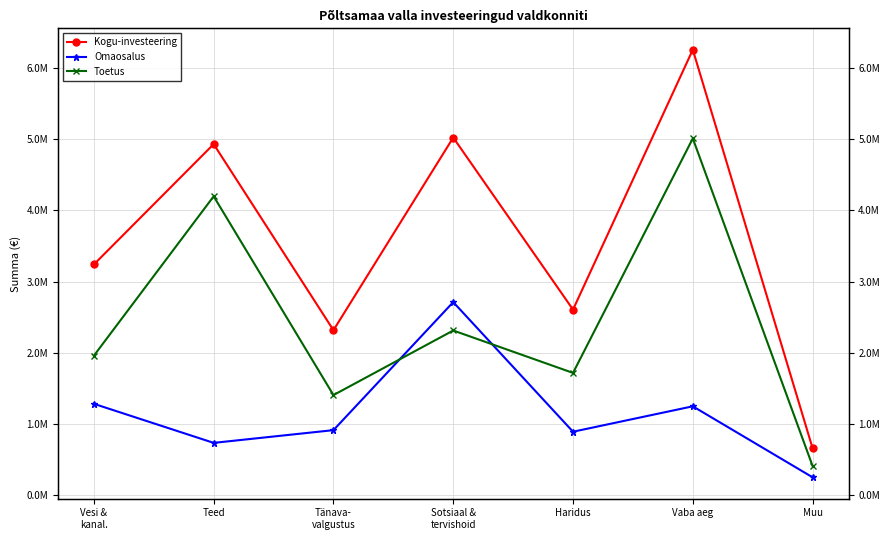

True or false: Kogu-investeering and Toetus intersect in this chart.

False